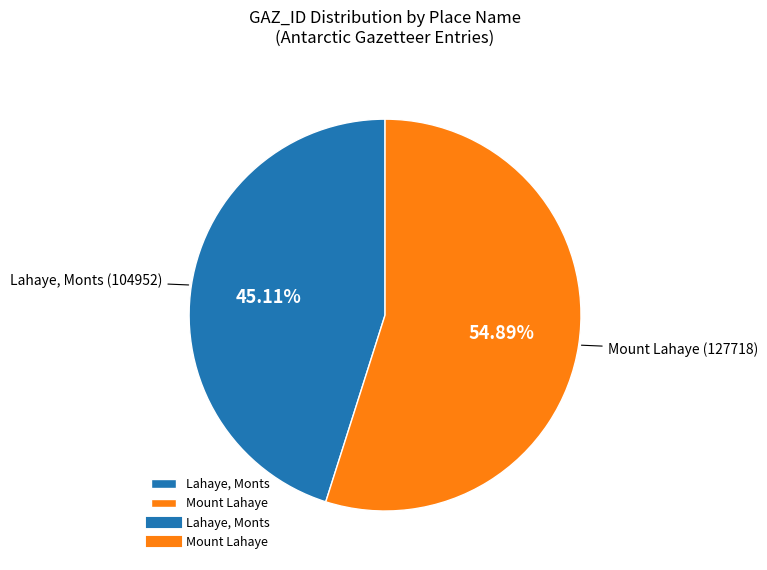

What percentage is the Lahaye, Monts slice, to the nearest percent?

45%